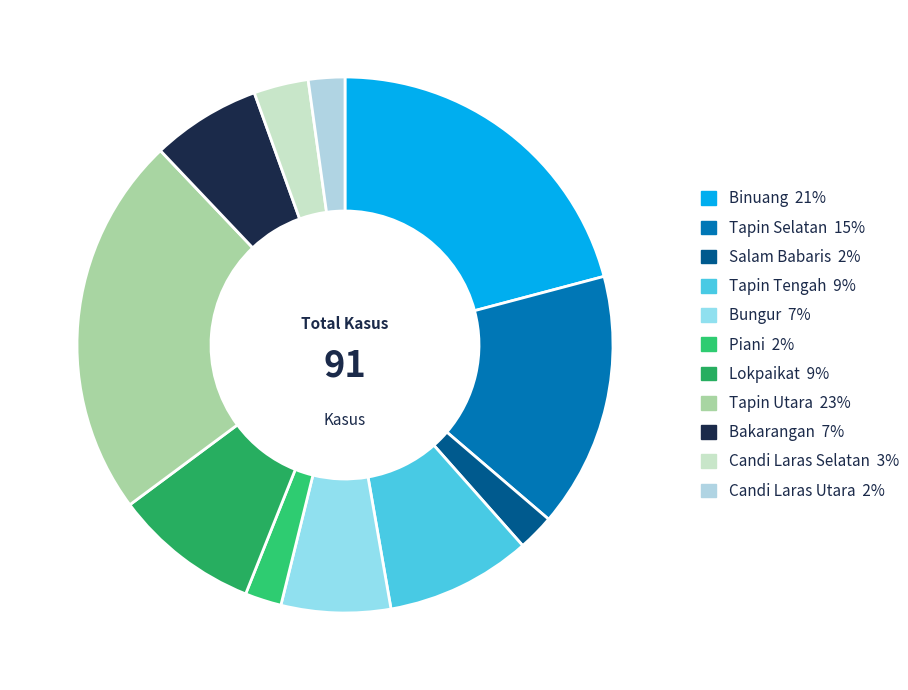

Do Candi Laras Utara and Piani together represent more than half of the pie?

No